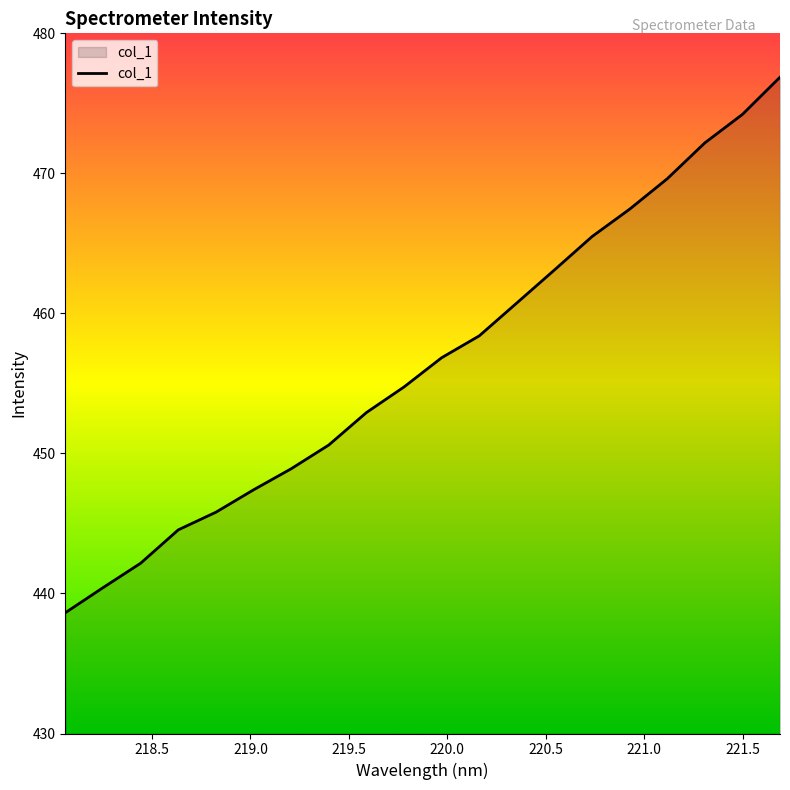

How many lines are shown in the chart?

1